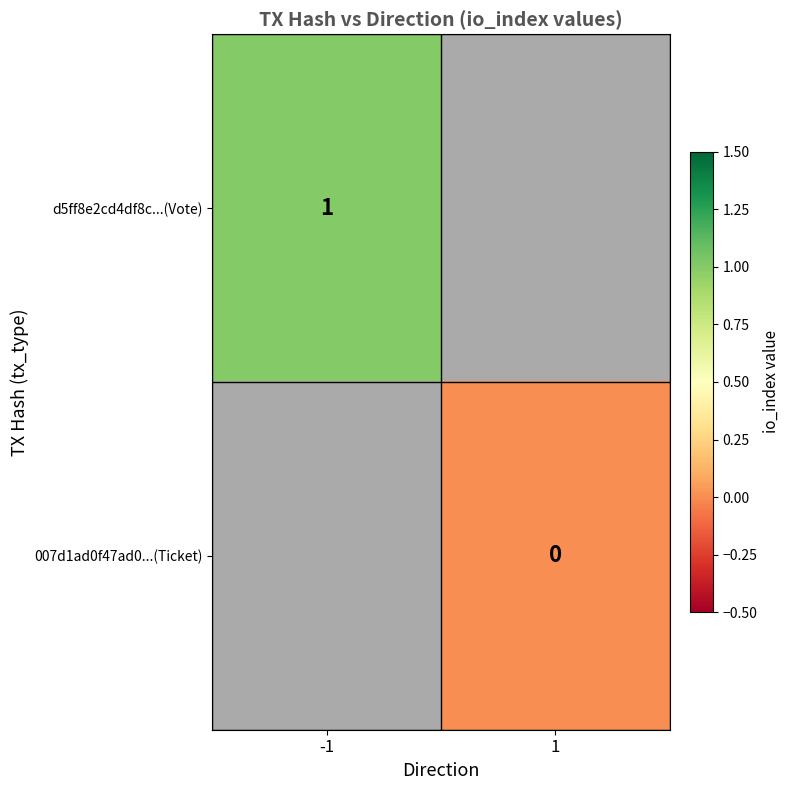

True or false: d5ff8e2cd4df8c...(Vote) has a value of 1 at -1.

True